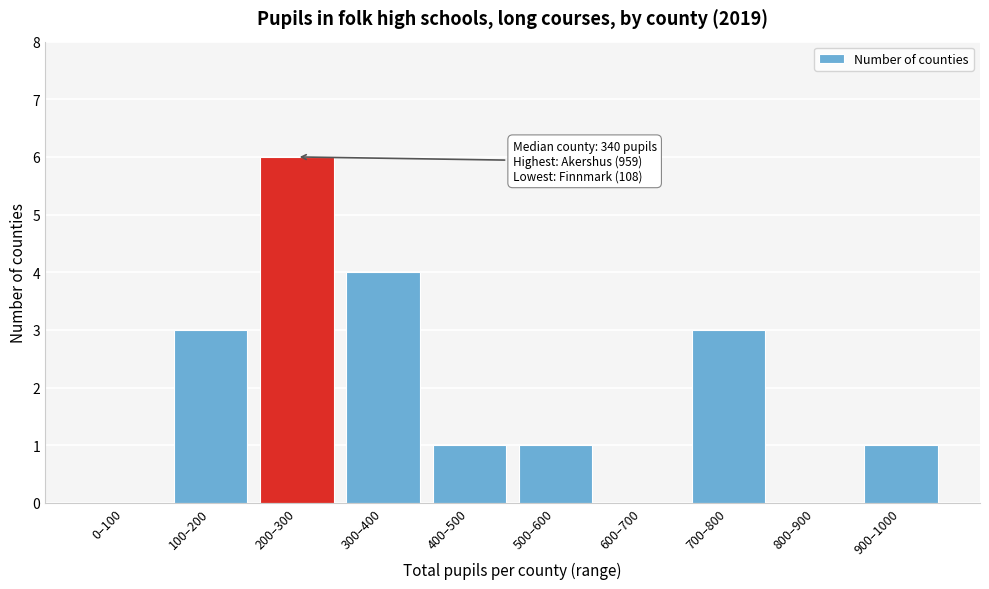

Reading left to right, what are all the values shown in this chart?

0–100=0	100–200=3	200–300=6	300–400=4	400–500=1	500–600=1	600–700=0	700–800=3	800–900=0	900–1000=1